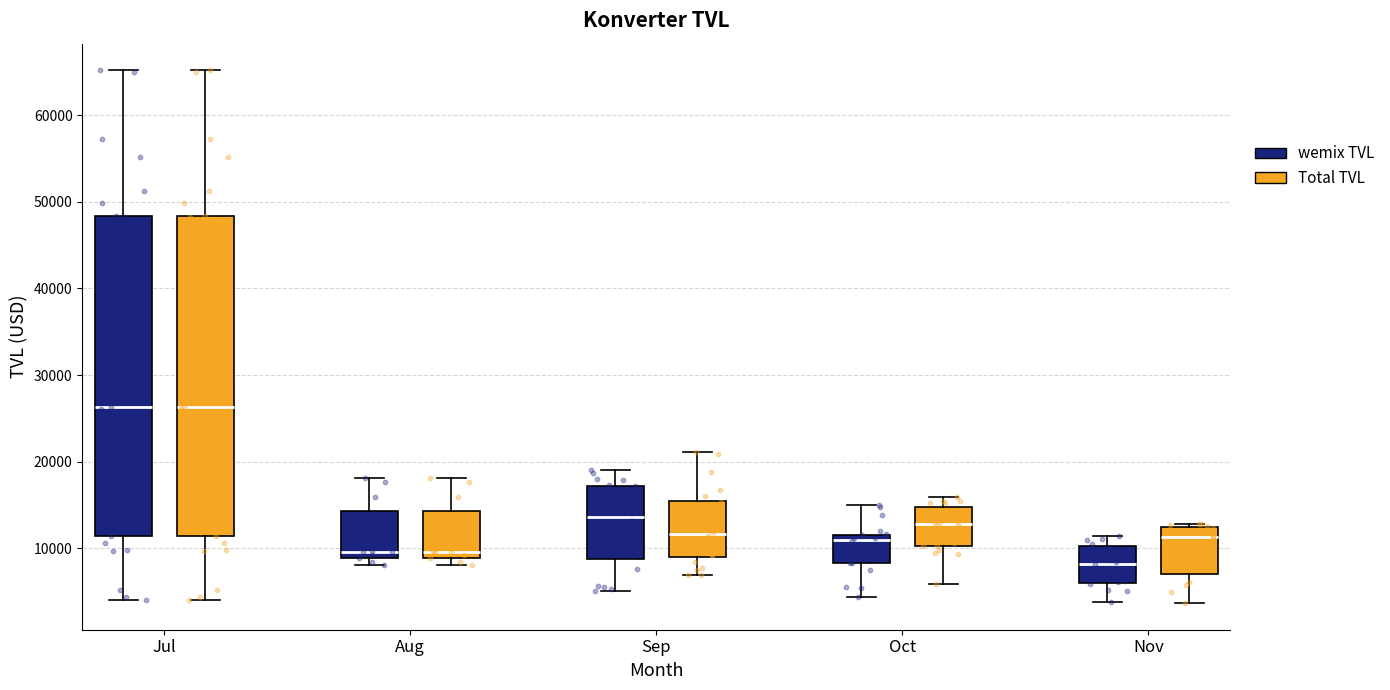

Where does the median line of the box for Sep (Total TVL) sit on the y-axis? The values are not printed on the chart, so give them approximately, as read against the axis.

12000